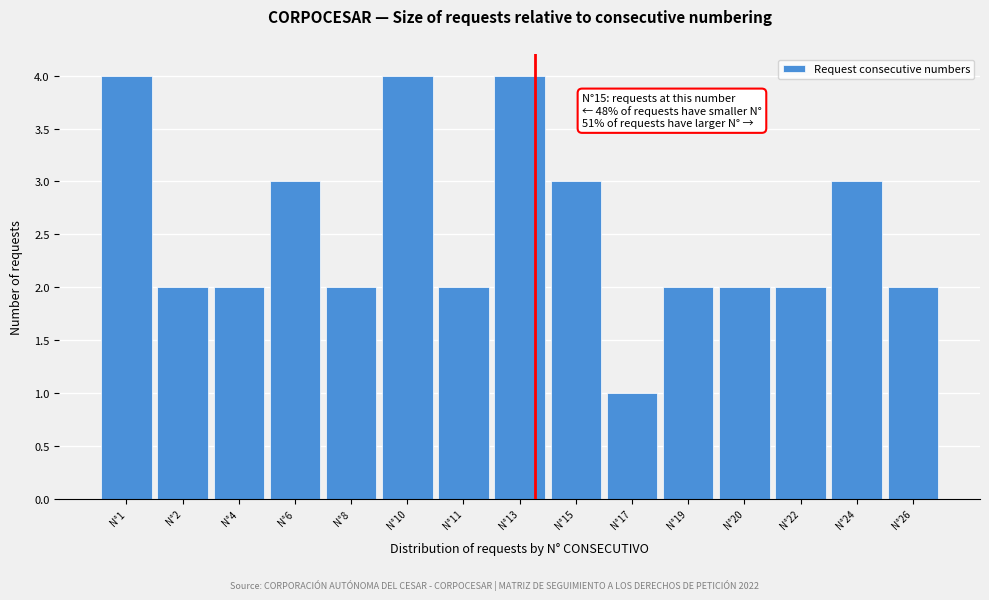

Reading left to right, transcribe all the data shown in this chart.

N°1=4	N°2=2	N°4=2	N°6=3	N°8=2	N°10=4	N°11=2	N°13=4	N°15=3	N°17=1	N°19=2	N°20=2	N°22=2	N°24=3	N°26=2